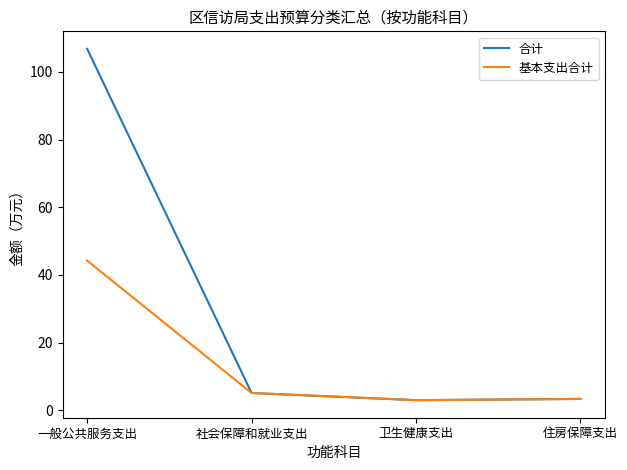

Which category has the highest value across all series?

一般公共服务支出